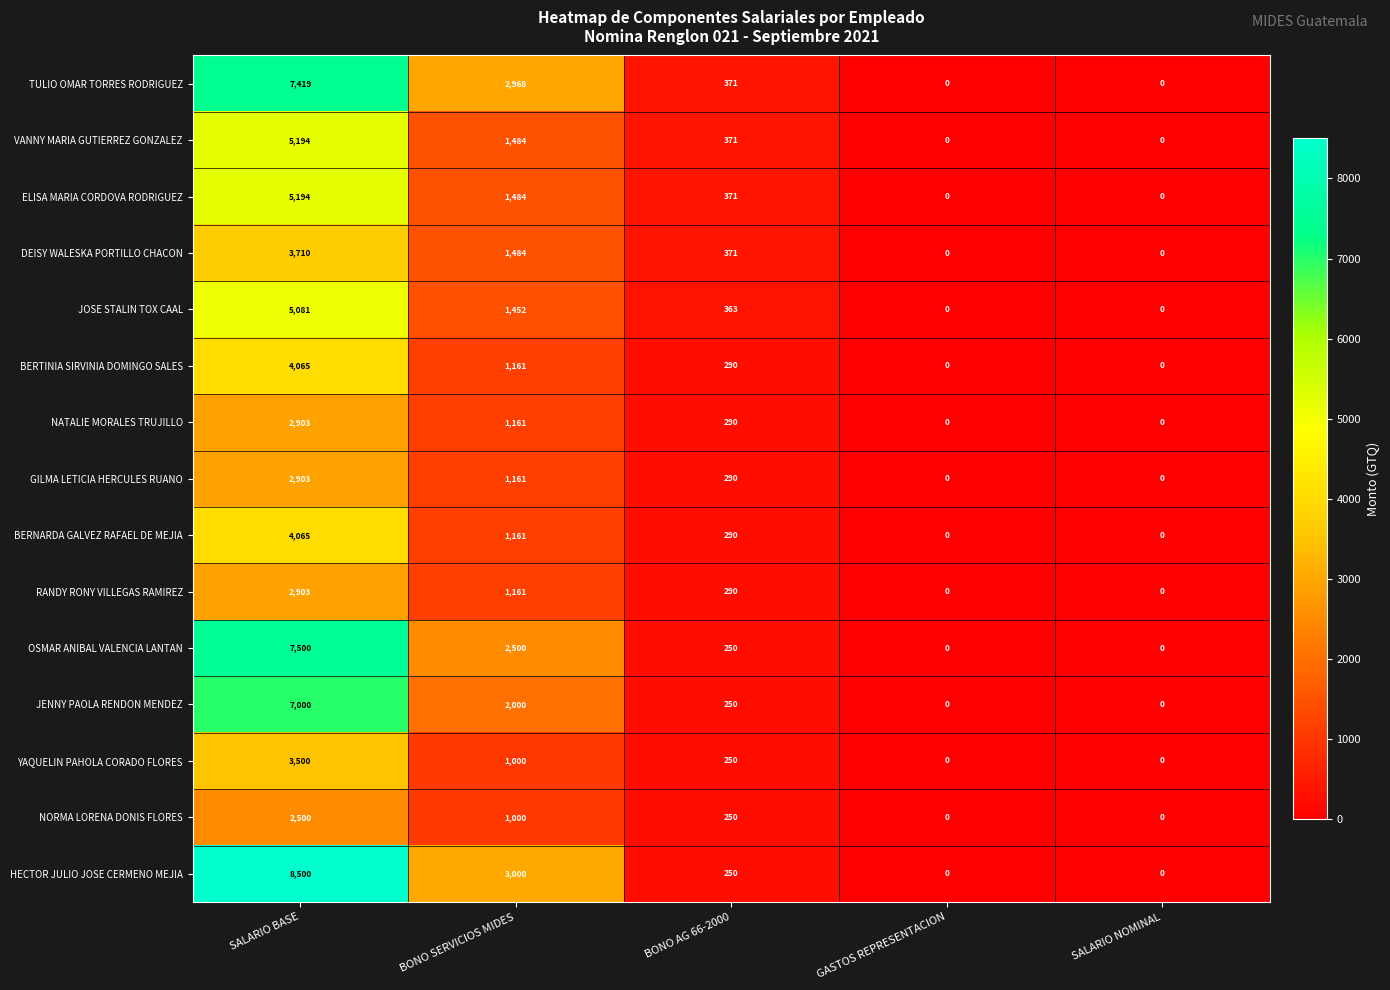

The VANNY MARIA GUTIERREZ GONZALEZ series shows 371 at BONO AG 66-2000. True or false?

True